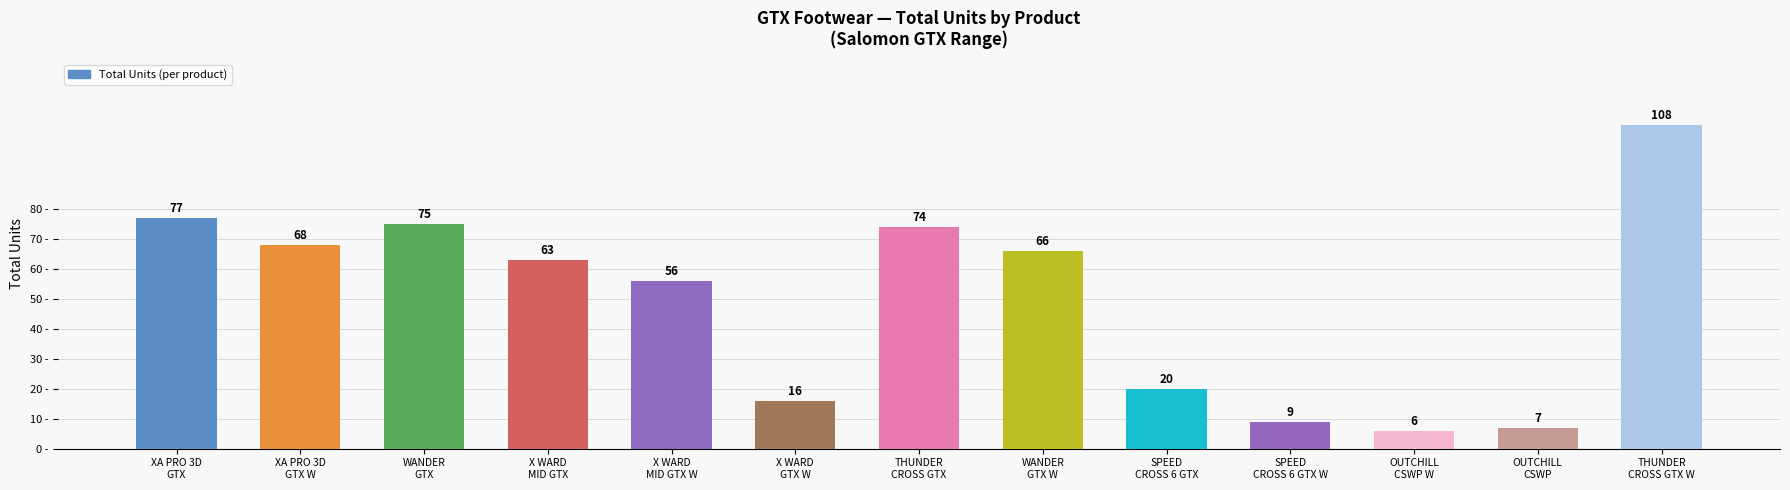

What is the sum of all values?

645